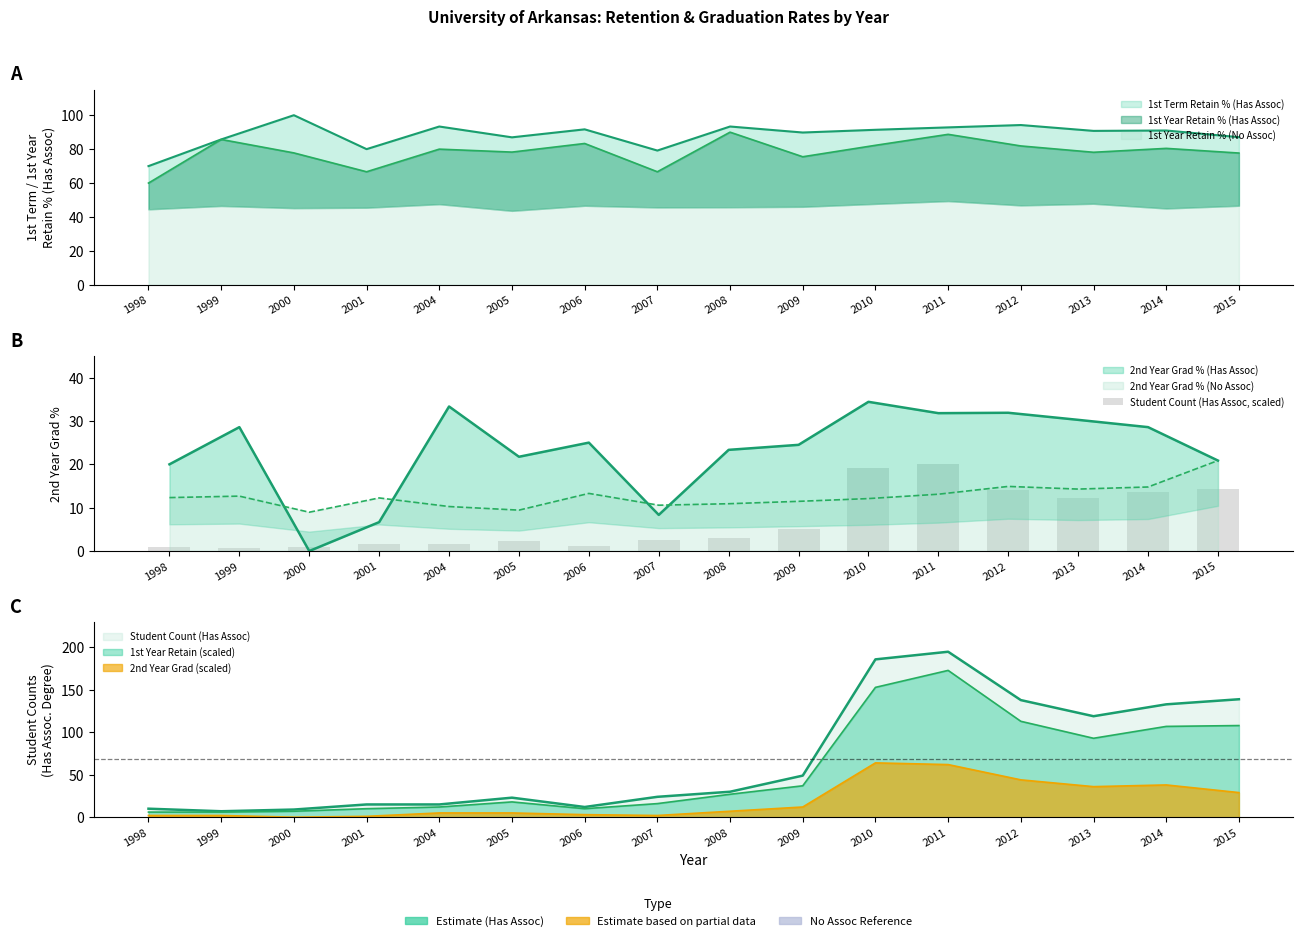

What is the smallest value displayed?

0.7